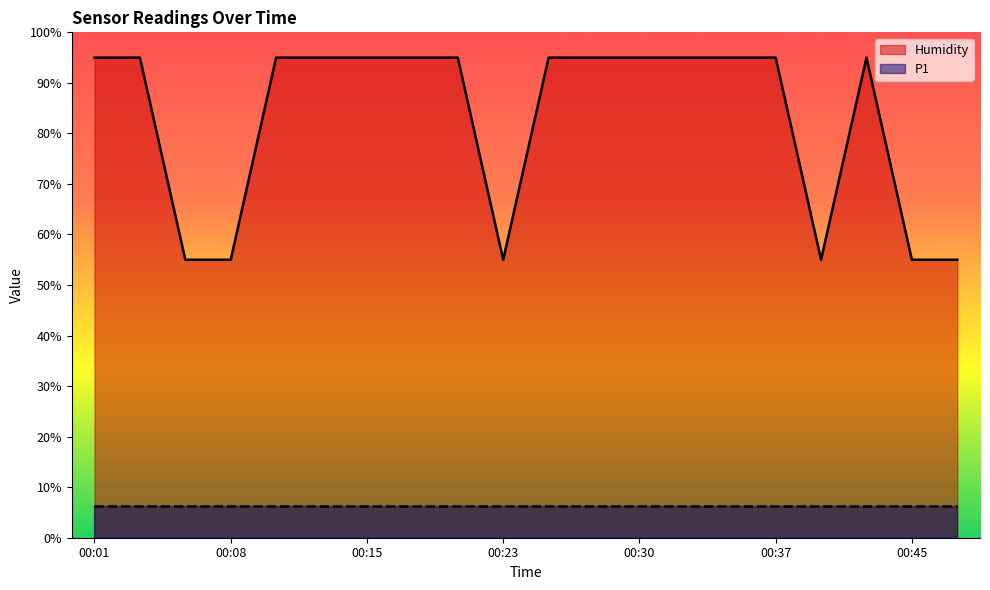

Where is the data nearest to the value 75?

00:01